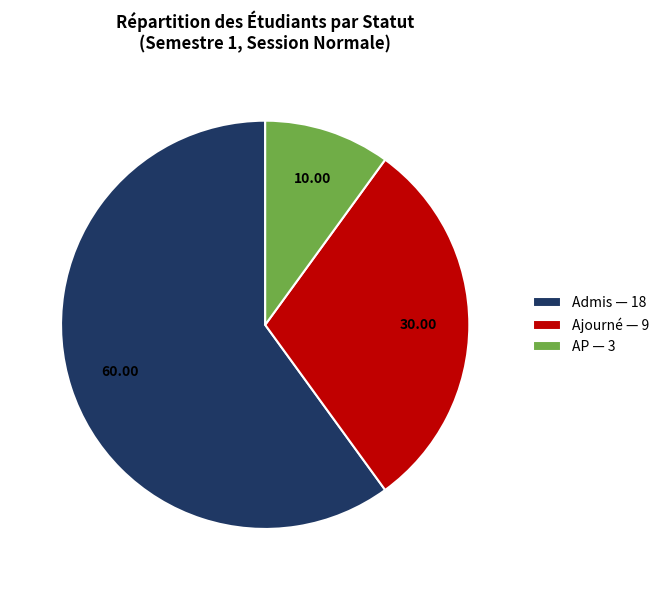

What is the ratio of the value at Ajourné — 9 to the value at AP — 3?

3.0